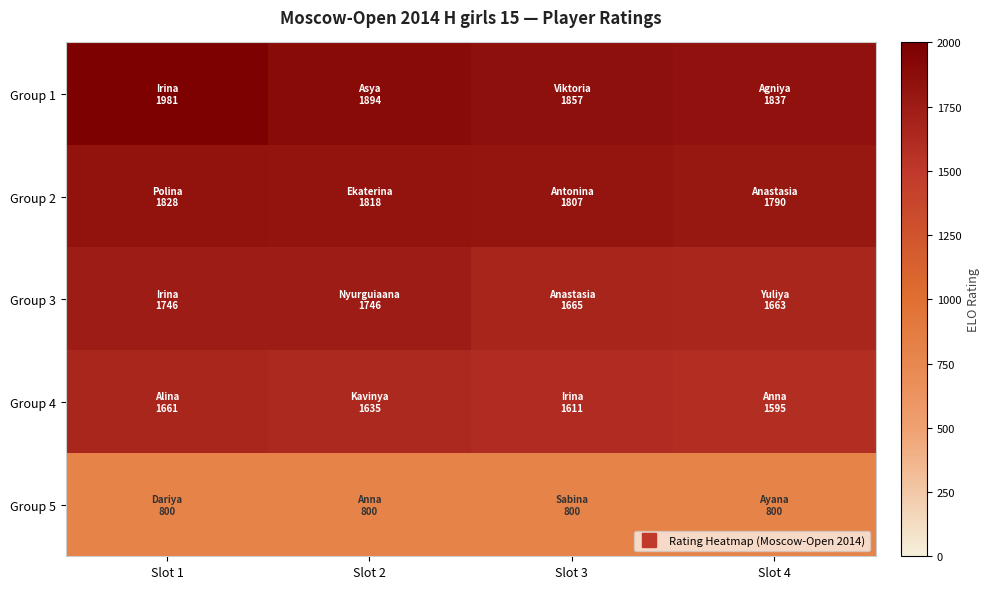

Which series has the largest range (max minus min)?

Group 1